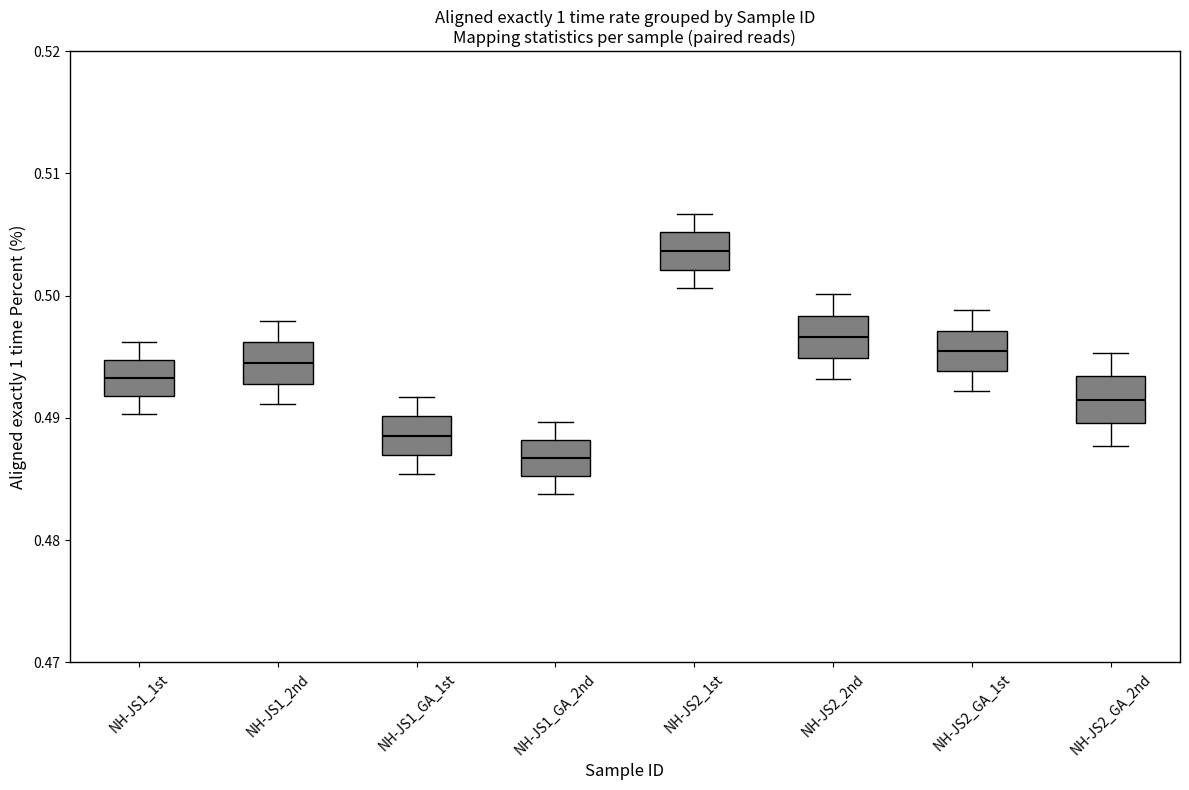

Reading left to right, read every box against the y-axis: the position of its median line, the range the box covers, and the ends of its whiskers. The values are not printed on the chart, so give them approximately, as read against the axis.

NH-JS1_1st: median 0.493, box 0.492 to 0.495, whiskers 0.490 to 0.496
NH-JS1_2nd: median 0.495, box 0.493 to 0.496, whiskers 0.491 to 0.498
NH-JS1_GA_1st: median 0.489, box 0.487 to 0.490, whiskers 0.485 to 0.492
NH-JS1_GA_2nd: median 0.487, box 0.485 to 0.488, whiskers 0.484 to 0.490
NH-JS2_1st: median 0.504, box 0.502 to 0.505, whiskers 0.501 to 0.507
NH-JS2_2nd: median 0.497, box 0.495 to 0.498, whiskers 0.493 to 0.500
NH-JS2_GA_1st: median 0.496, box 0.494 to 0.497, whiskers 0.492 to 0.499
NH-JS2_GA_2nd: median 0.492, box 0.490 to 0.493, whiskers 0.488 to 0.495